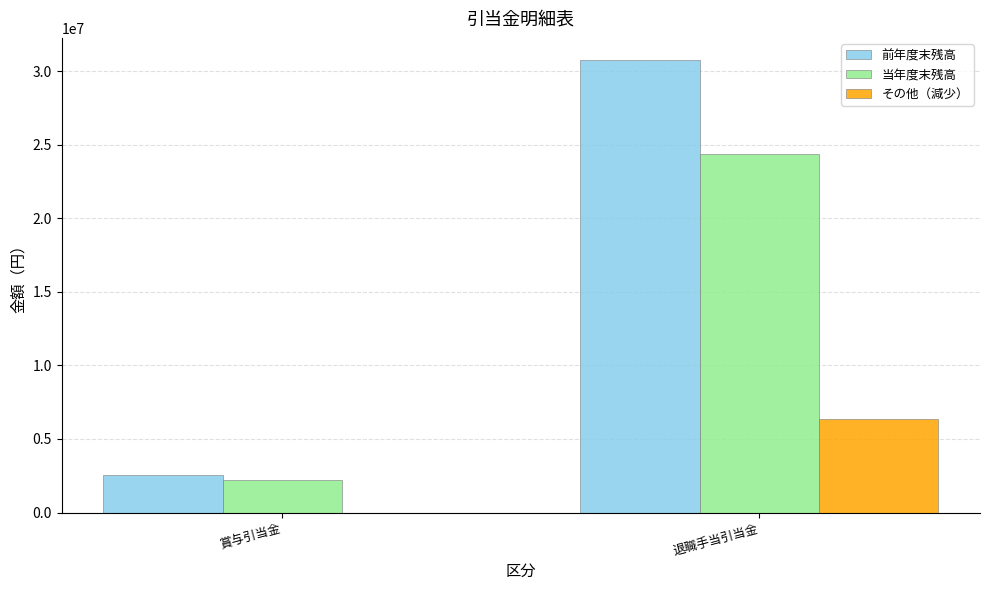

Reading left to right, extract all data points from this chart.

前年度末残高: 賞与引当金=2540036	退職手当引当金=30729824
当年度末残高: 賞与引当金=2215981	退職手当引当金=24377325
その他（減少）: 賞与引当金=0	退職手当引当金=6352499